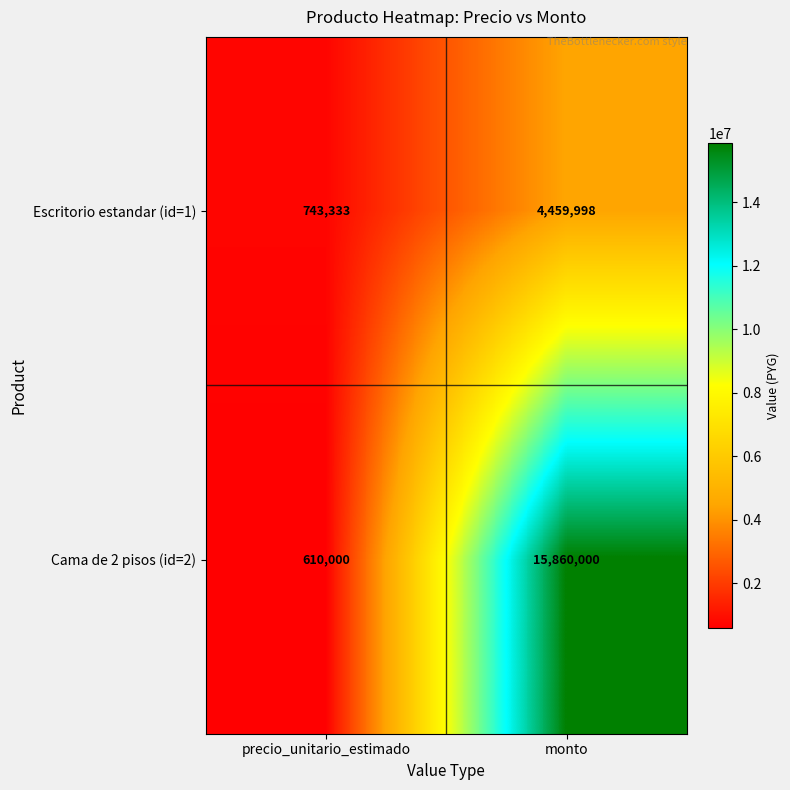

The value of Cama de 2 pisos (id=2) at monto is 23237693. True or false?

False